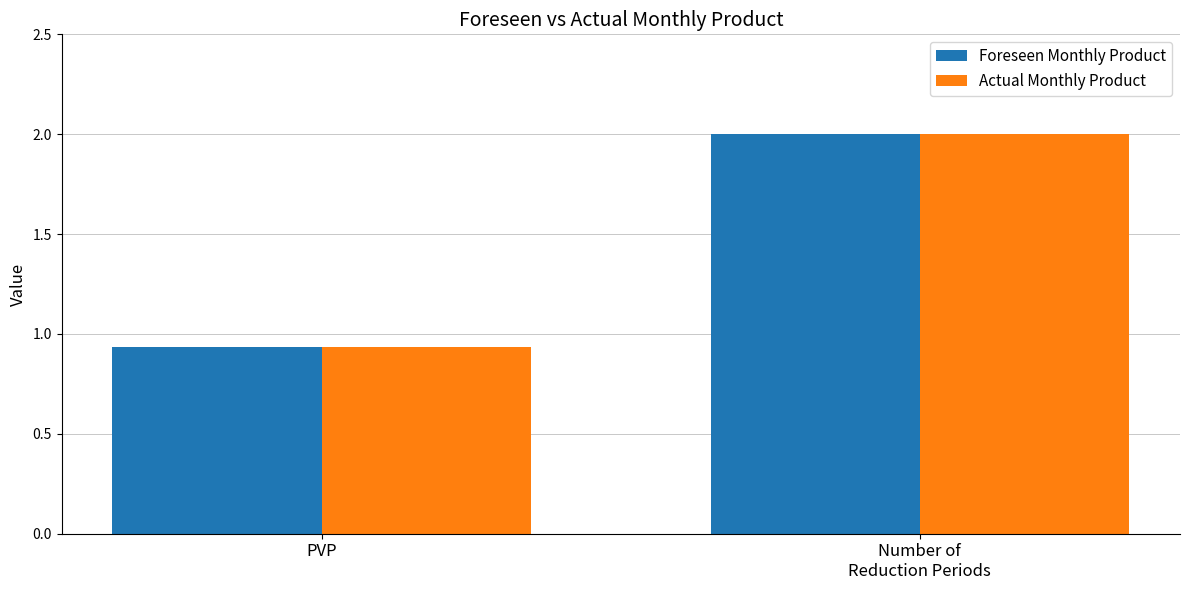

What is the total value across all series at PVP?

1.9